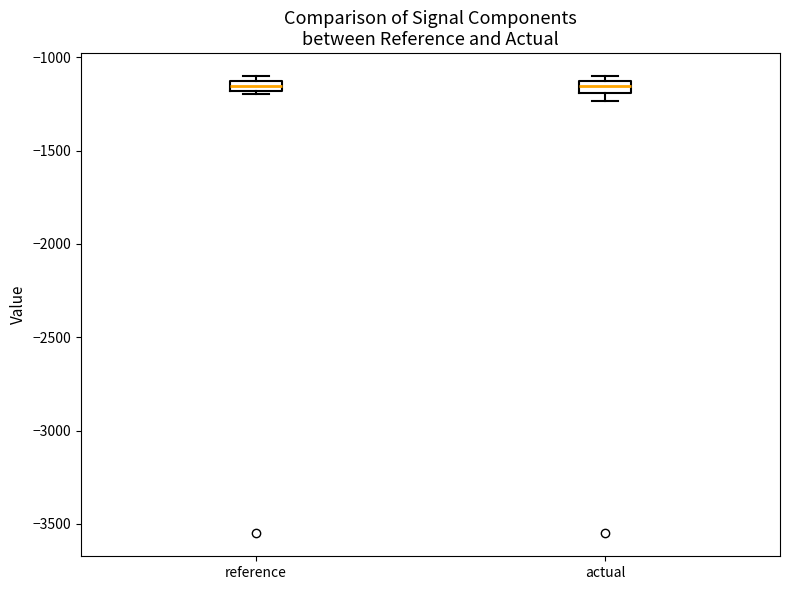

Where is the upper edge of the box for reference on the y-axis? The values are not printed on the chart, so give them approximately, as read against the axis.

-1150